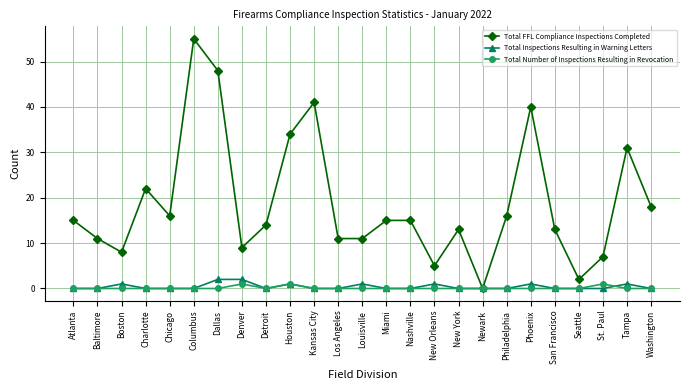

Reading left to right, extract all data points from this chart.

Total FFL Compliance Inspections Completed: 15	11	8	22	16	55	48	9	14	34	41	11	11	15	15	5	13	0	16	40	13	2	7	31	18
Total Inspections Resulting in Warning Letters: 0	0	1	0	0	0	2	2	0	1	0	0	1	0	0	1	0	0	0	1	0	0	0	1	0
Total Number of Inspections Resulting in Revocation: 0	0	0	0	0	0	0	1	0	1	0	0	0	0	0	0	0	0	0	0	0	0	1	0	0